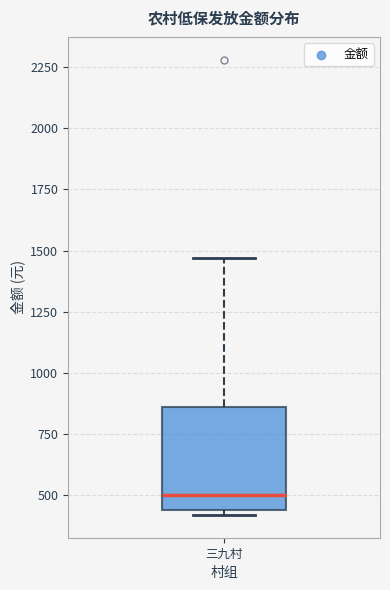

Where is the lower edge of the box for 三九村 on the y-axis? The values are not printed on the chart, so give them approximately, as read against the axis.

450